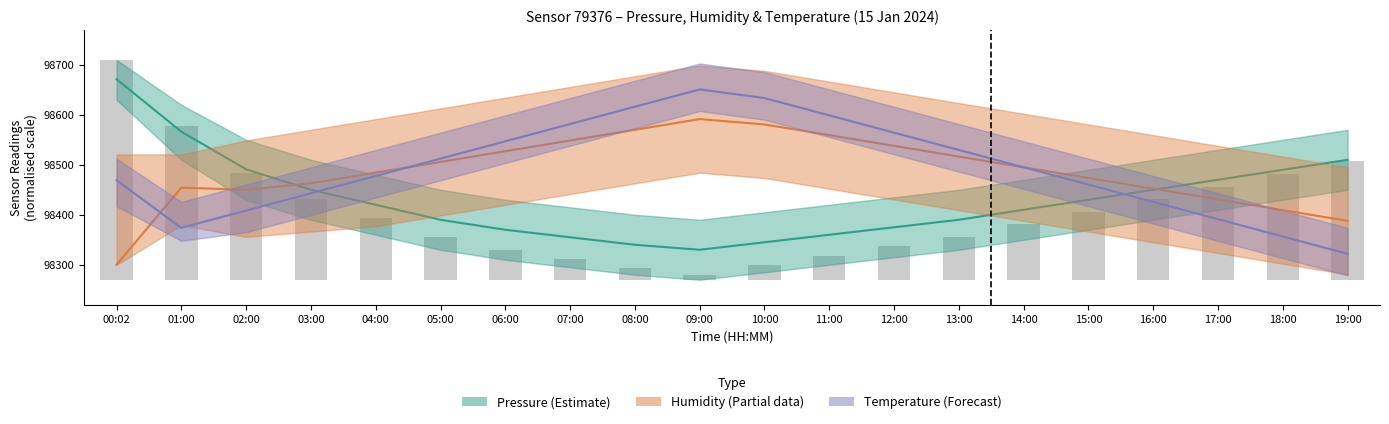

Reading left to right, list all the values displayed in this chart.

Pressure (Estimate): 00:02=98671.2	01:00=98566.3	02:00=98490.9	03:00=98450.0	04:00=98420.0	05:00=98390.0	06:00=98370.0	07:00=98355.0	08:00=98340.0	09:00=98330.0	10:00=98345.0	11:00=98360.0	12:00=98375.0	13:00=98390.0	14:00=98410.0	15:00=98430.0	16:00=98450.0	17:00=98470.0	18:00=98490.0	19:00=98510.0
Humidity (Partial): 00:02=98300.0	01:00=98454.3	02:00=98450.0	03:00=98462.9	04:00=98484.3	05:00=98505.7	06:00=98527.1	07:00=98548.6	08:00=98570.0	09:00=98591.4	10:00=98580.7	11:00=98559.3	12:00=98537.9	13:00=98516.4	14:00=98495.0	15:00=98473.6	16:00=98452.1	17:00=98430.7	18:00=98409.3	19:00=98387.9
Temperature (Forecast): 00:02=98469.0	01:00=98373.8	02:00=98408.5	03:00=98443.1	04:00=98477.7	05:00=98512.3	06:00=98546.9	07:00=98581.5	08:00=98616.2	09:00=98650.8	10:00=98633.5	11:00=98598.8	12:00=98564.2	13:00=98529.6	14:00=98495.0	15:00=98460.4	16:00=98425.8	17:00=98391.2	18:00=98356.5	19:00=98321.9